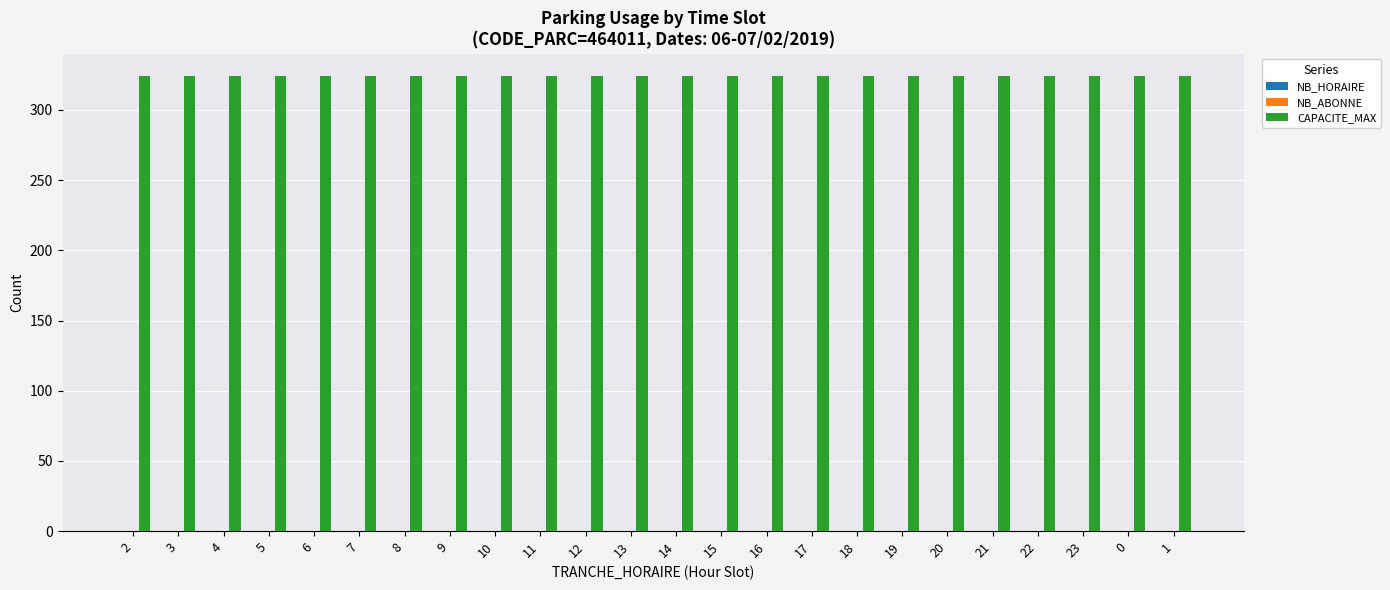

How many series are shown in this chart?

3